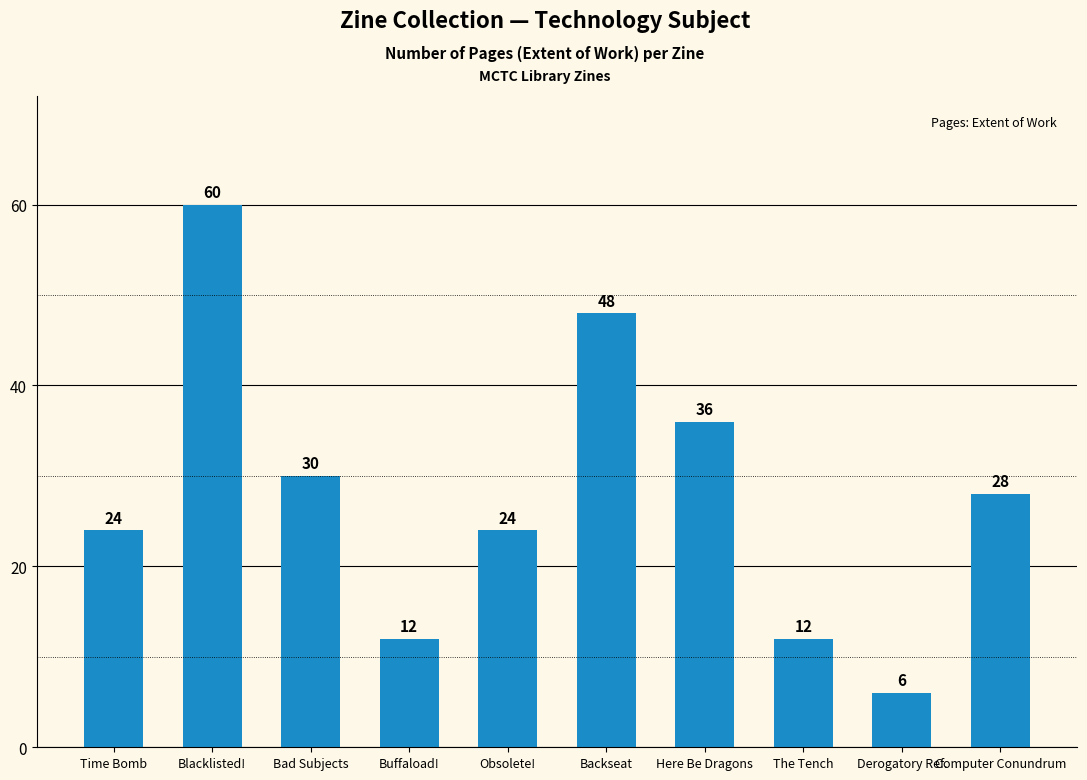

Reading left to right, what are all the values shown in this chart?

Time Bomb=24	Blacklisted!=60	Bad Subjects=30	Buffaload!=12	Obsolete!=24	Backseat=48	Here Be Dragons=36	The Tench=12	Derogatory Ref.=6	Computer Conundrum=28